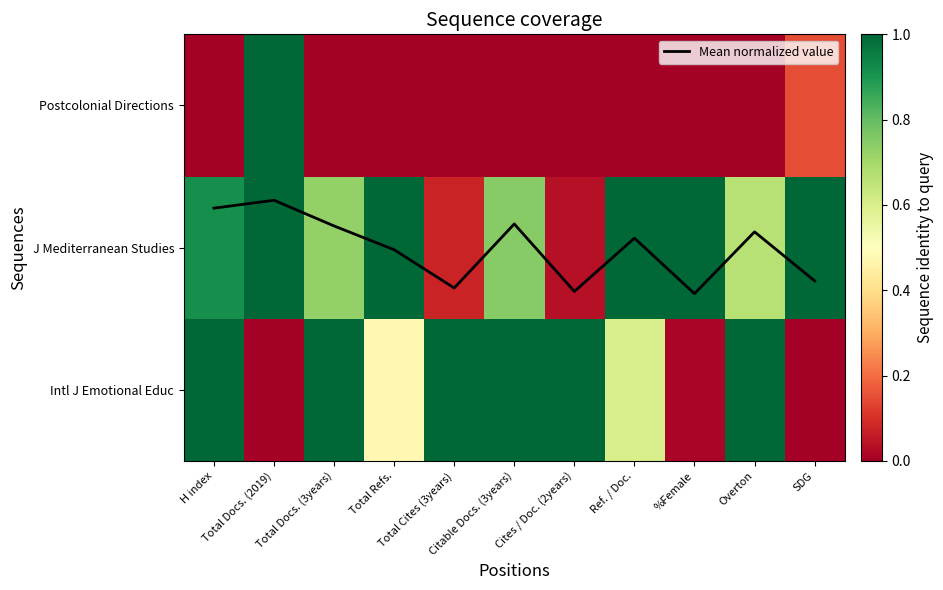

At which category is the sum across all series the highest?

Total Docs. (2019)